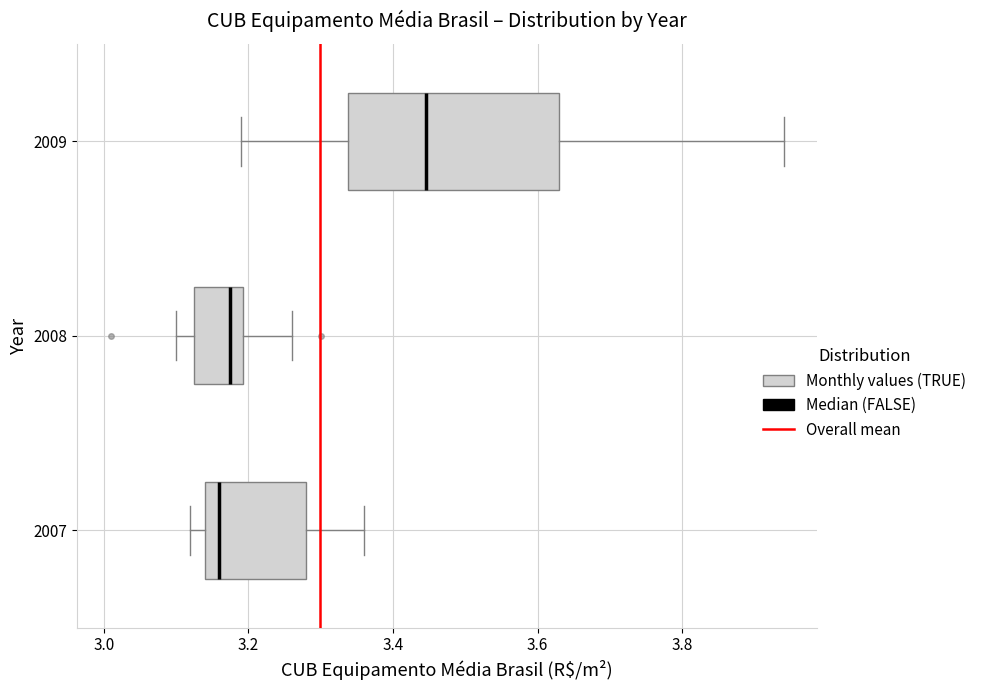

Where does the right whisker of the box at y = 2009 end on the x-axis? The values are not printed on the chart, so give them approximately, as read against the axis.

3.94